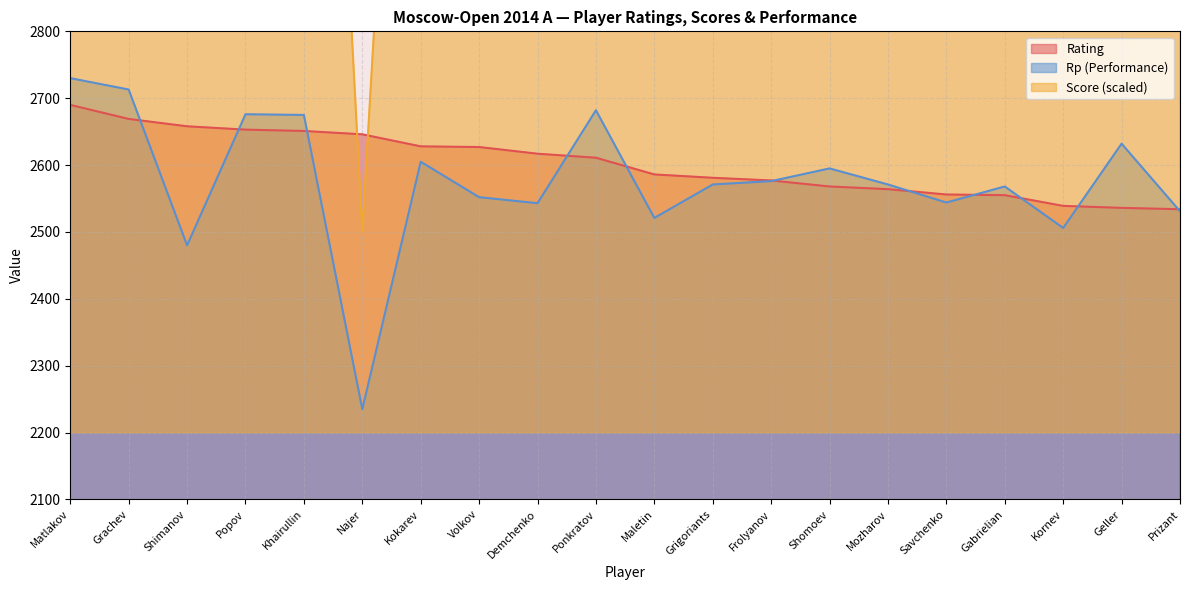

Rank the categories by Rating value from highest to lowest.

Matlakov, Grachev, Shimanov, Popov, Khairullin, Najer, Kokarev, Volkov, Demchenko, Ponkratov, Maletin, Grigoriants, Frolyanov, Shomoev, Mozharov, Savchenko, Gabrielian, Kornev, Geller, Prizant